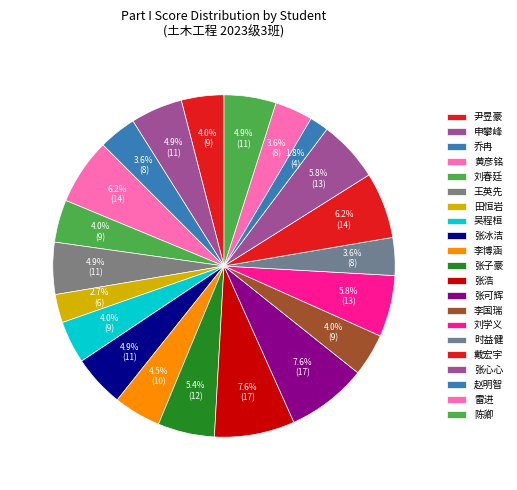

To the nearest percent, what is the difference between the 吴程桓 and 陈卿 slice percentages?

1%